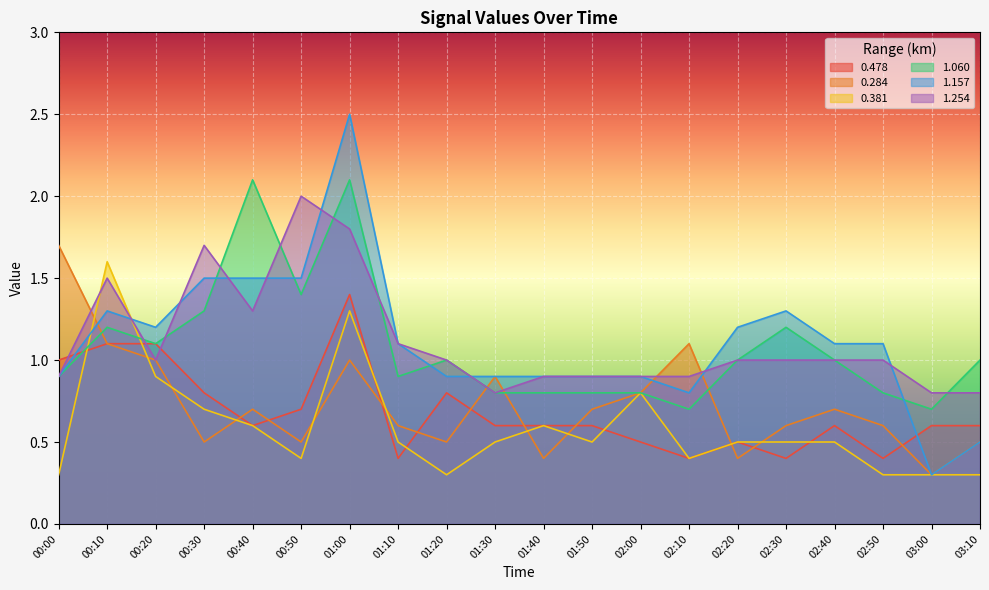

Is it true that 0.381 equals 1.6 at 00:10?

True